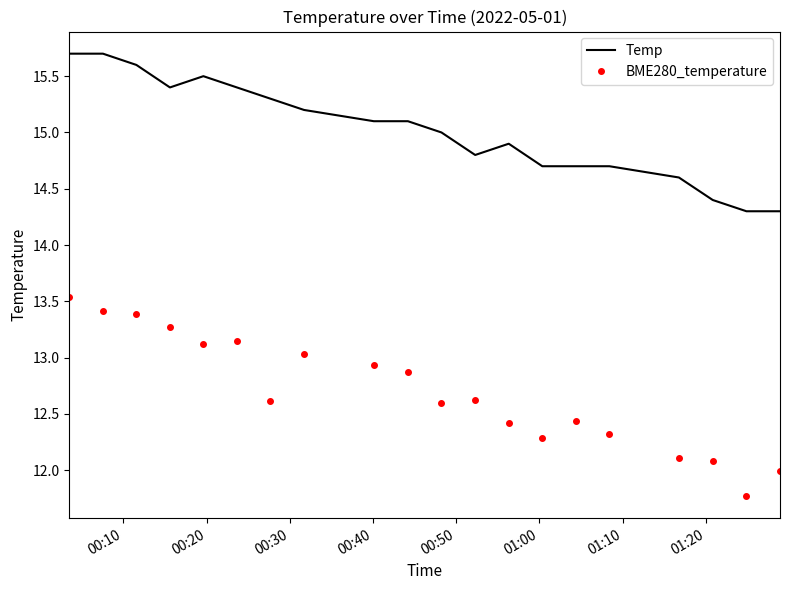

True or false: BME280_temperature and Temp intersect in this chart.

False